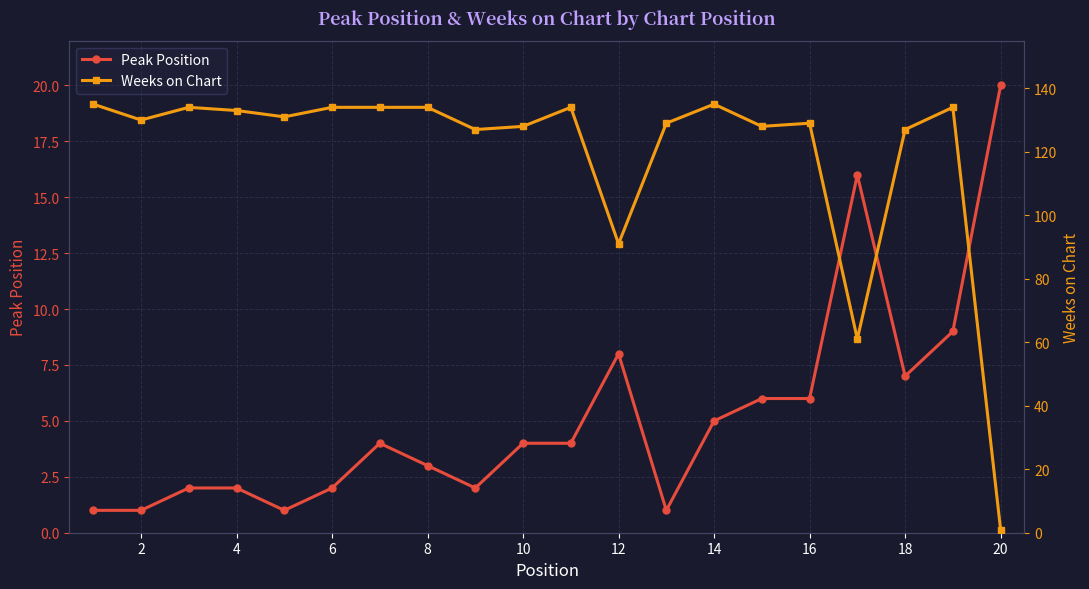

How many interior local valleys does the Peak Position series have?

4